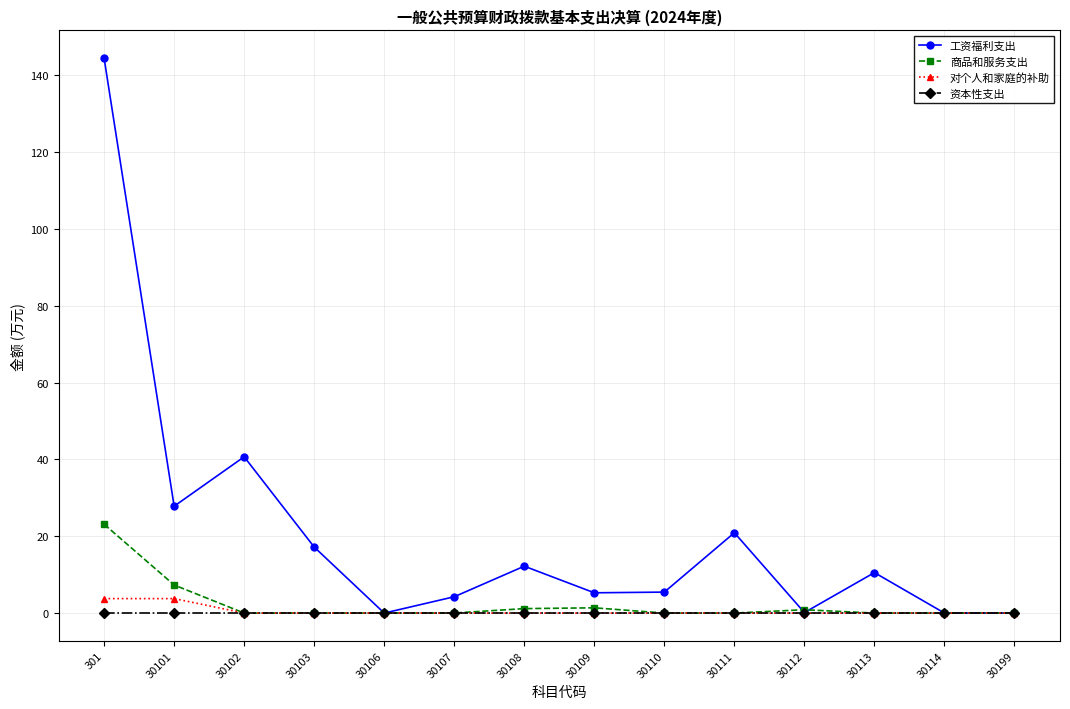

What is the total value across all series at 30110?

5.5